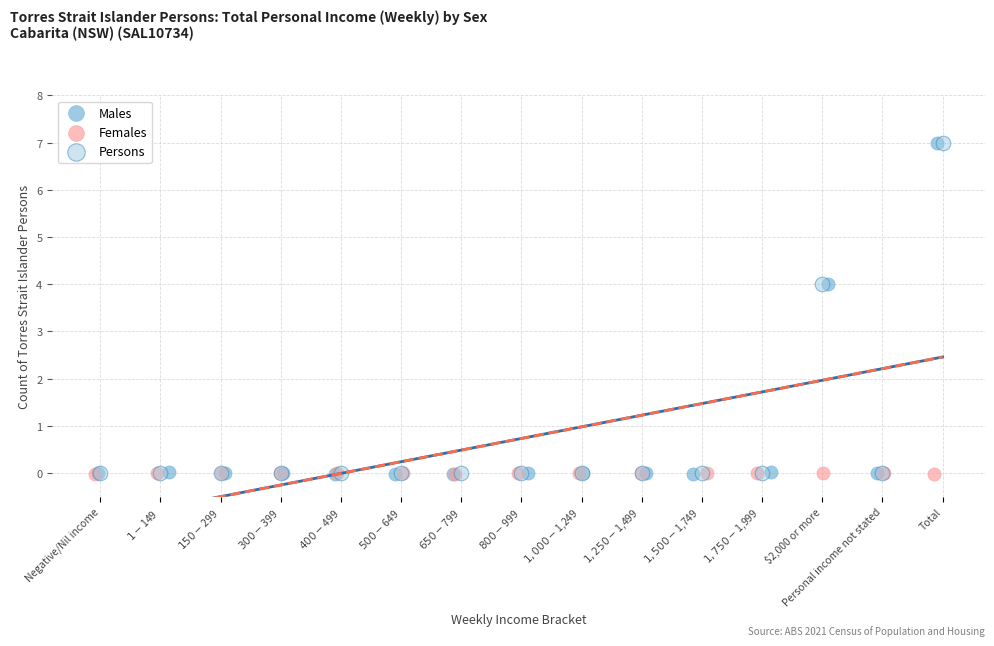

What are all the series names shown in the legend?

Males, Females, Persons